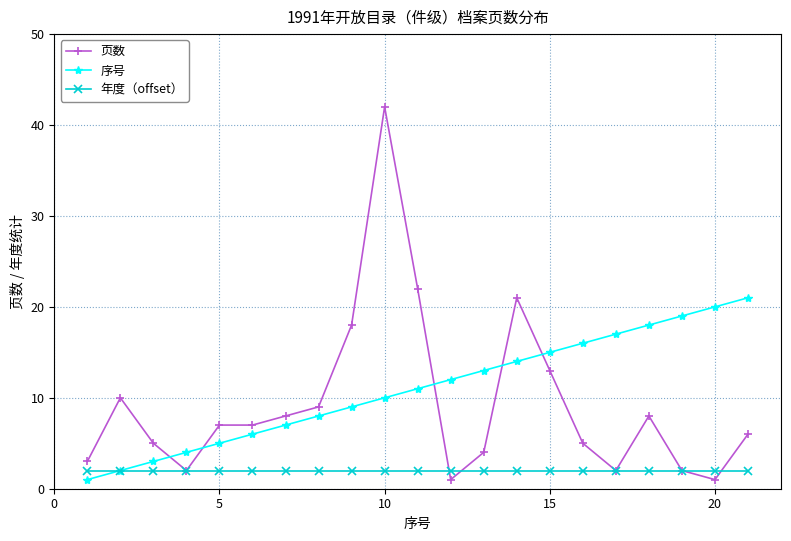

Which series has the largest total across all categories?

序号